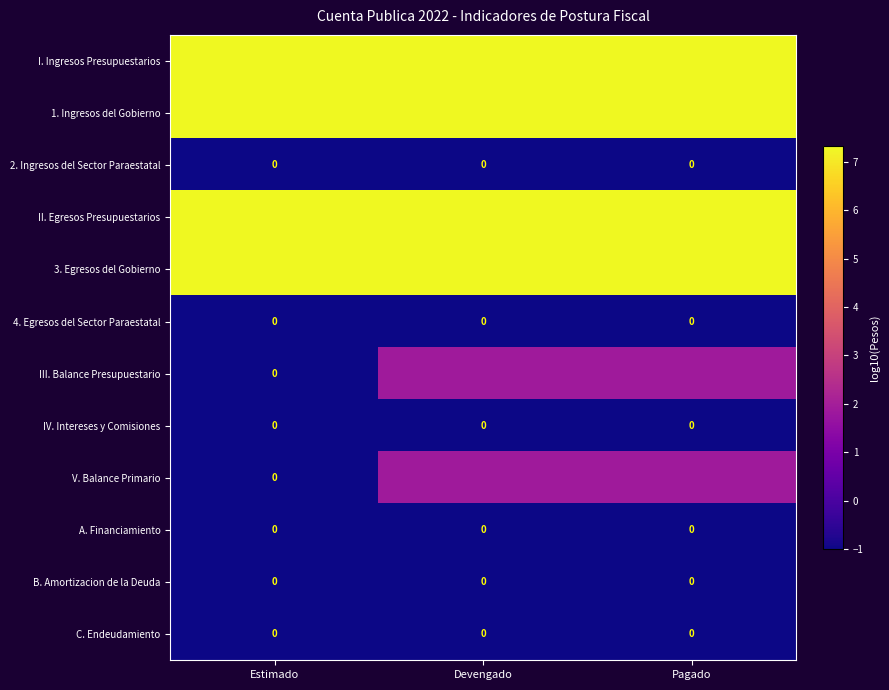

At how many categories does at least one series exceed 0?

3